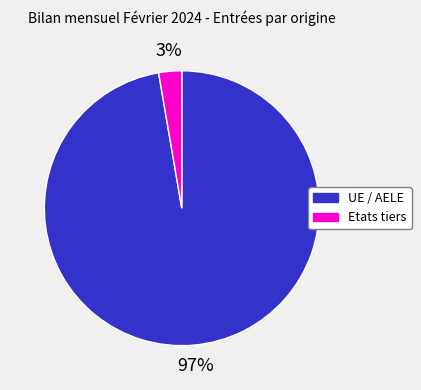

Does any single category account for the majority?

Yes